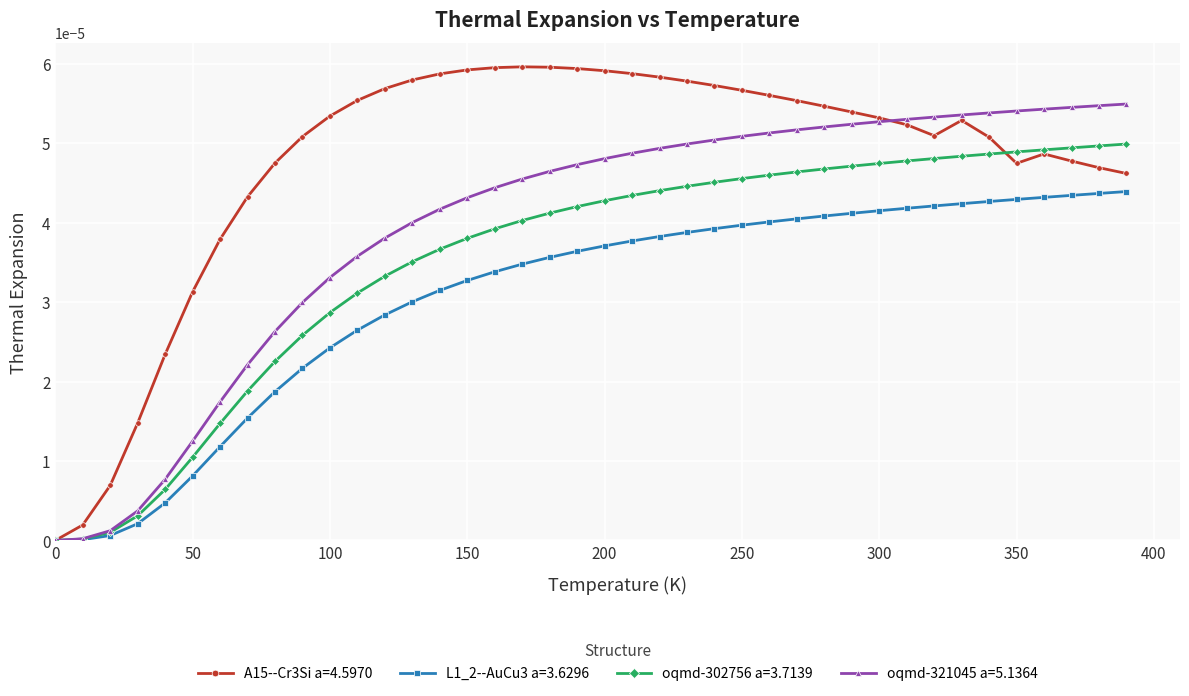

How many lines are shown in the chart?

4